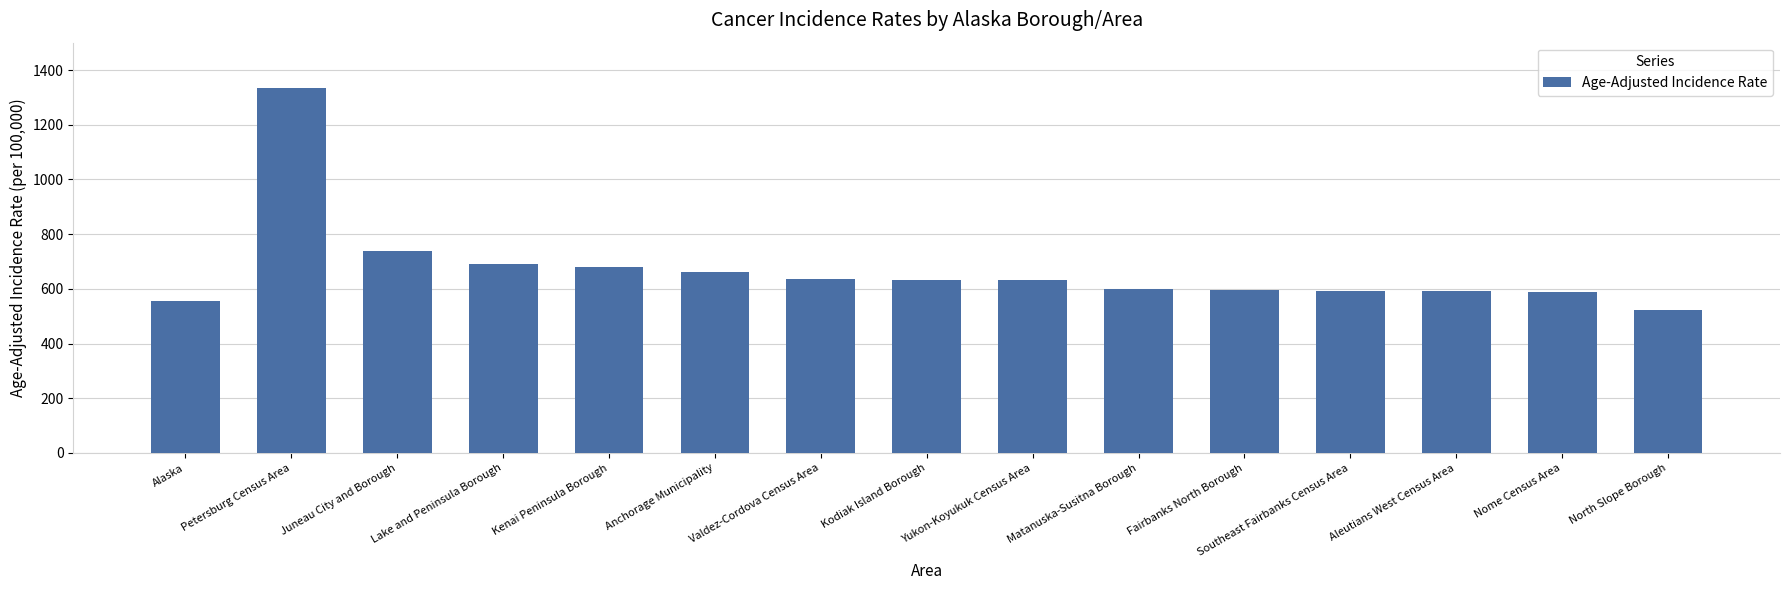

What is the label of the 4th bar from the right?

Southeast Fairbanks Census Area